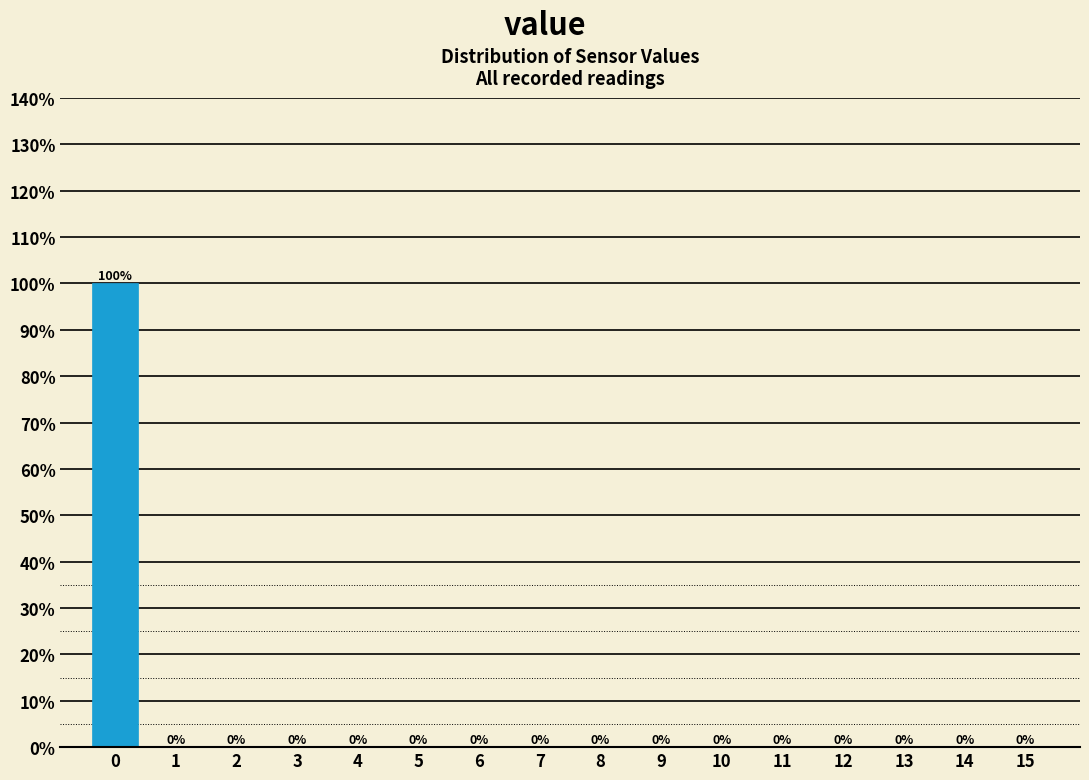

Reading left to right, transcribe this chart: for each bar, give the range it covers on the x-axis and its height.

-0.5 to 0.5: 100
0.5 to 1.5: 0
1.5 to 2.5: 0
2.5 to 3.5: 0
3.5 to 4.5: 0
4.5 to 5.5: 0
5.5 to 6.5: 0
6.5 to 7.5: 0
7.5 to 8.5: 0
8.5 to 9.5: 0
9.5 to 10.5: 0
10.5 to 11.5: 0
11.5 to 12.5: 0
12.5 to 13.5: 0
13.5 to 14.5: 0
14.5 to 15.5: 0